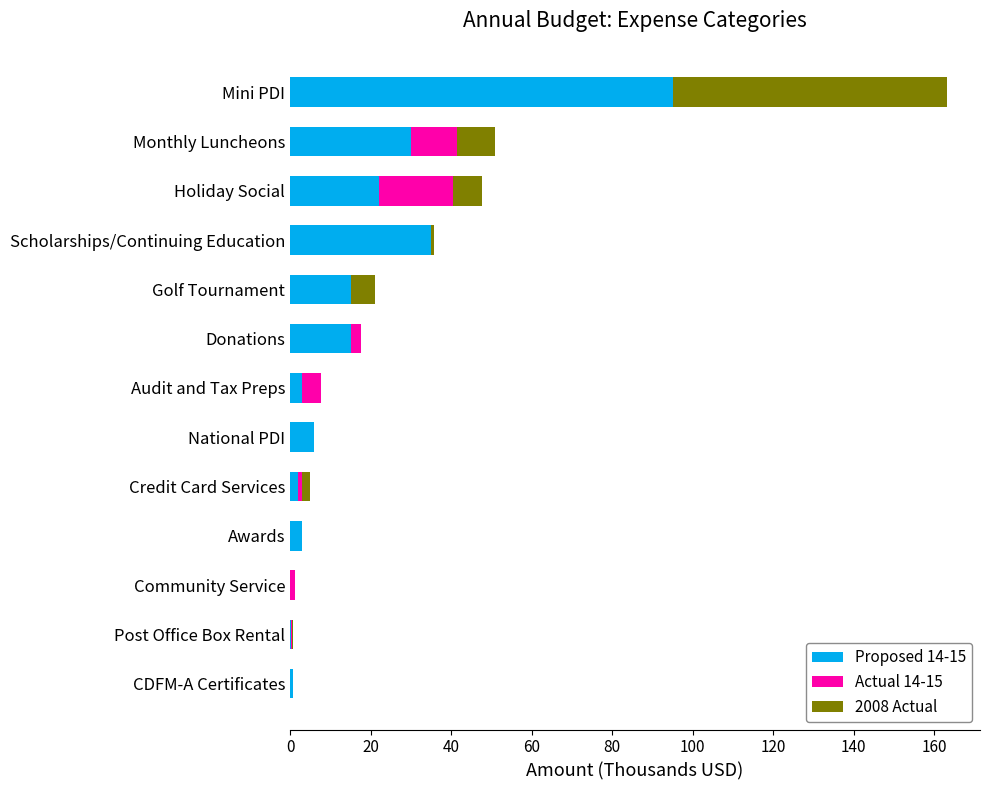

What is the total value across all series at Monthly Luncheons?

50.9